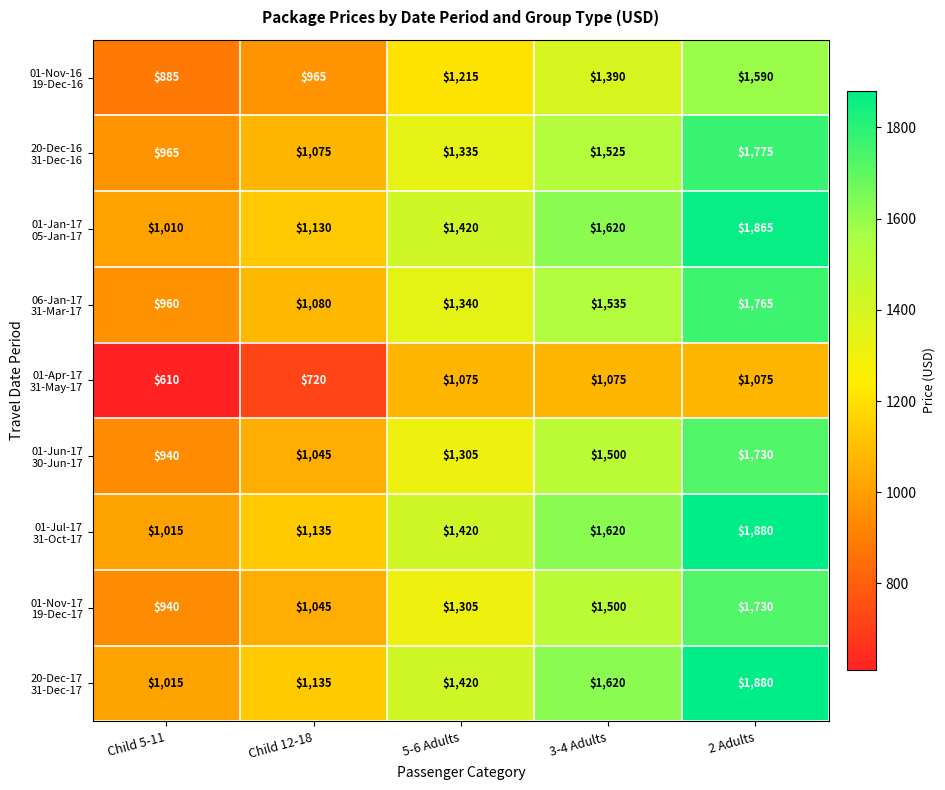

Which category has the highest value across all series?

2 Adults